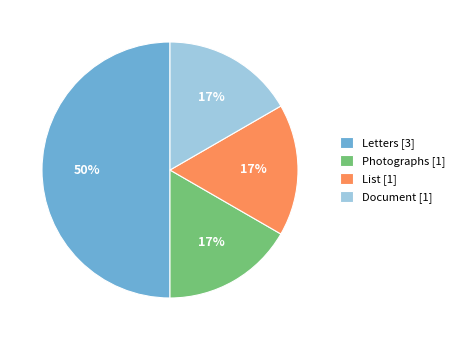

Does Photographs represent more than half of the total?

No